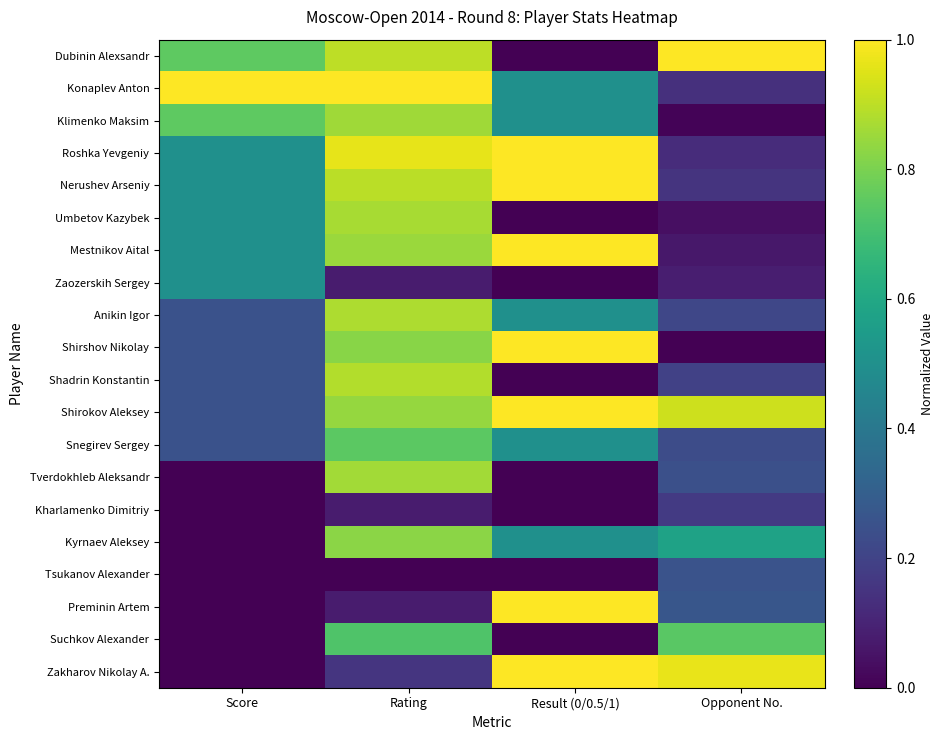

Which series has the largest range (max minus min)?

Dubinin Alexsandr